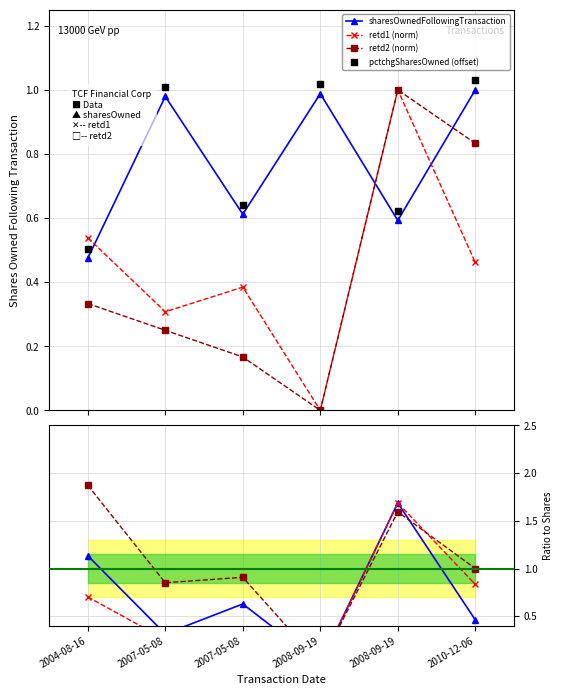

Is the value of retd2 at 2004-08-16 greater than the value of retd1 at 2007-05-08?

Yes